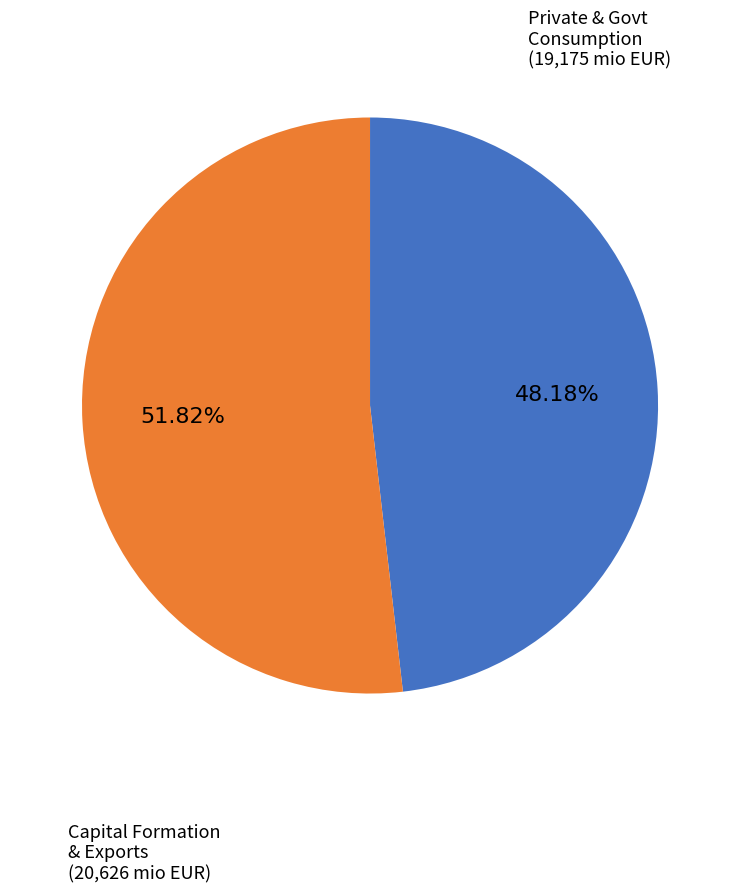

Is there any slice that represents more than half of the pie?

Yes